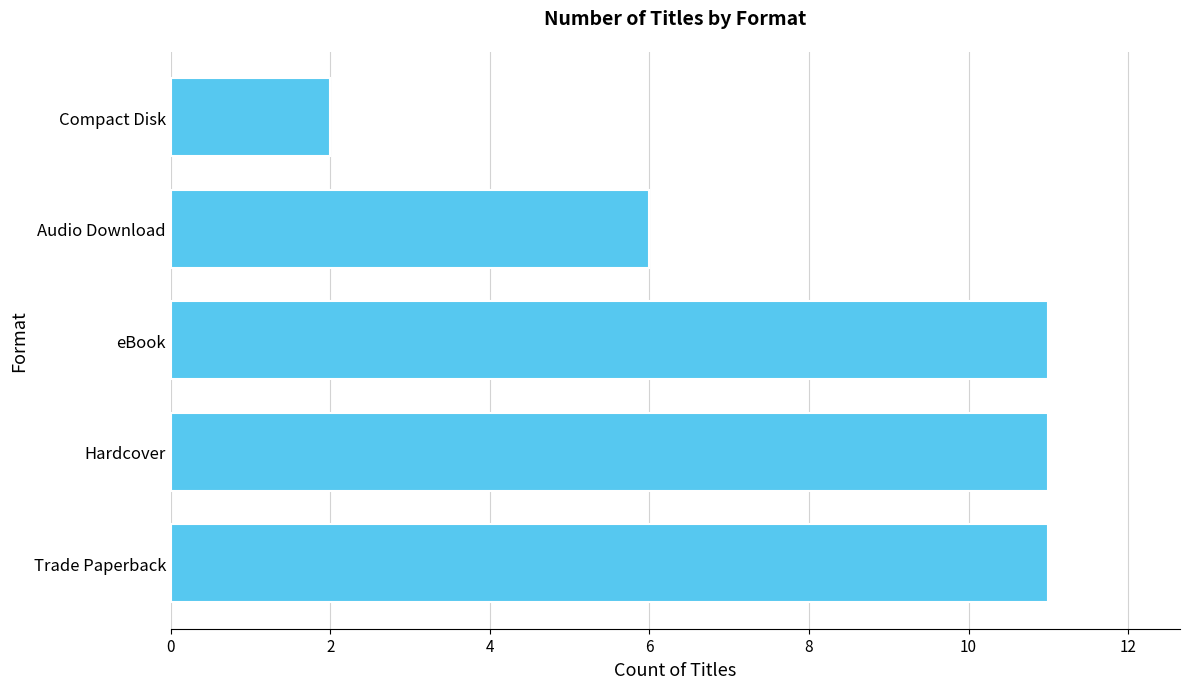

What is the ratio of the value at Trade Paperback to the value at eBook?

1.0